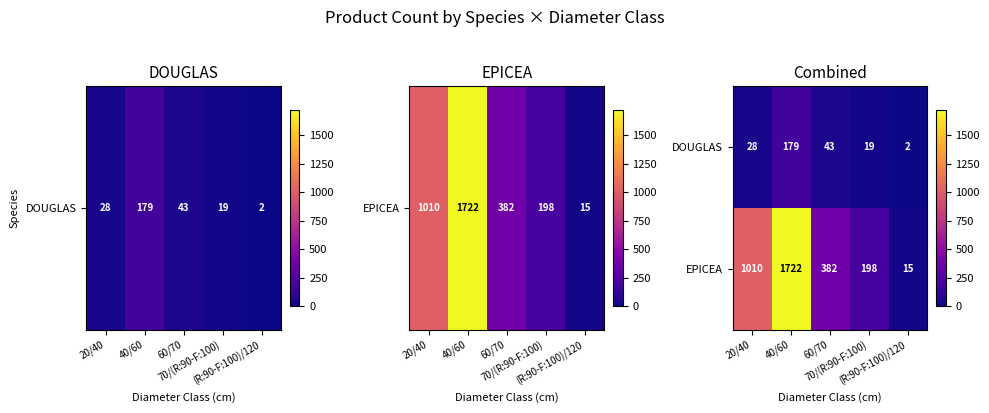

Which series has the largest range (max minus min)?

EPICEA